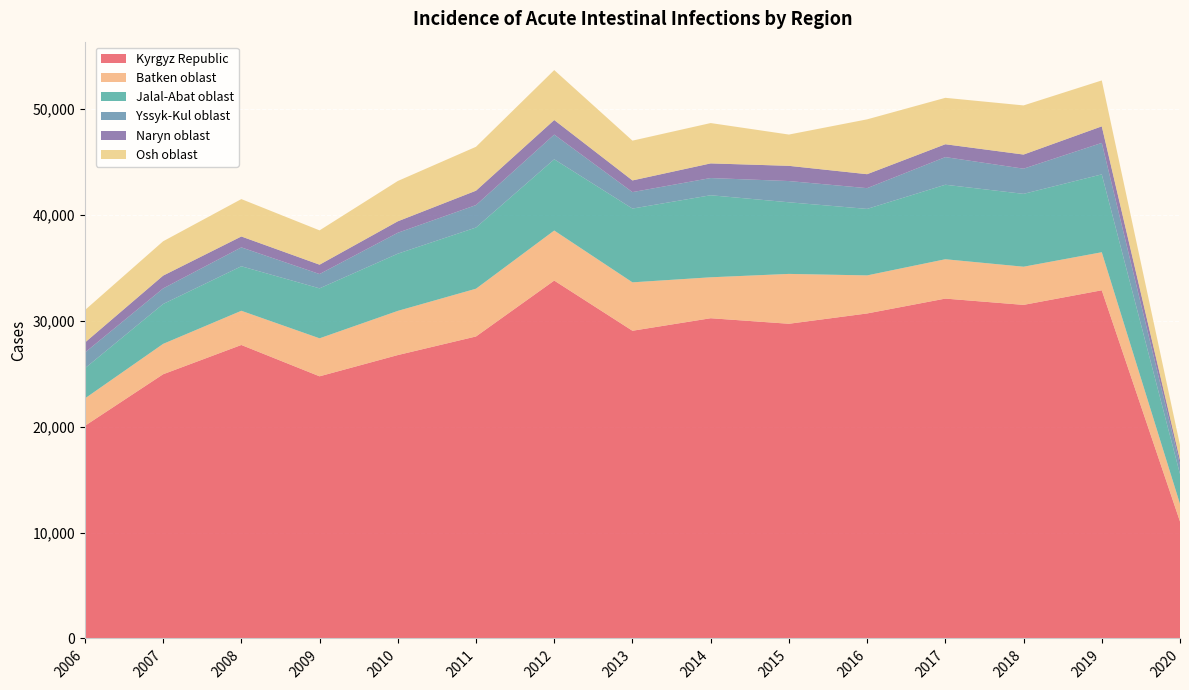

Reading left to right, extract all data points from this chart.

Kyrgyz Republic: 20071	24939	27703	24745	26751	28506	33782	29045	30228	29705	30678	32081	31488	32866	11039
Batken oblast: 2585	2868	3227	3587	4169	4508	4724	4570	3864	4707	3592	3714	3602	3591	1655
Jalal-Abat oblast: 2848	3764	4202	4716	5400	5776	6724	6963	7744	6760	6277	7032	6877	7349	2824
Yssyk-Kul oblast: 1483	1470	1783	1351	1975	2120	2332	1555	1625	2005	1959	2610	2377	2971	875
Naryn oblast: 944	1209	1030	883	1082	1357	1376	1102	1382	1436	1318	1214	1334	1563	458
Osh oblast: 3062	3242	3529	3239	3805	4144	4713	3756	3808	2952	5177	4382	4638	4335	1404